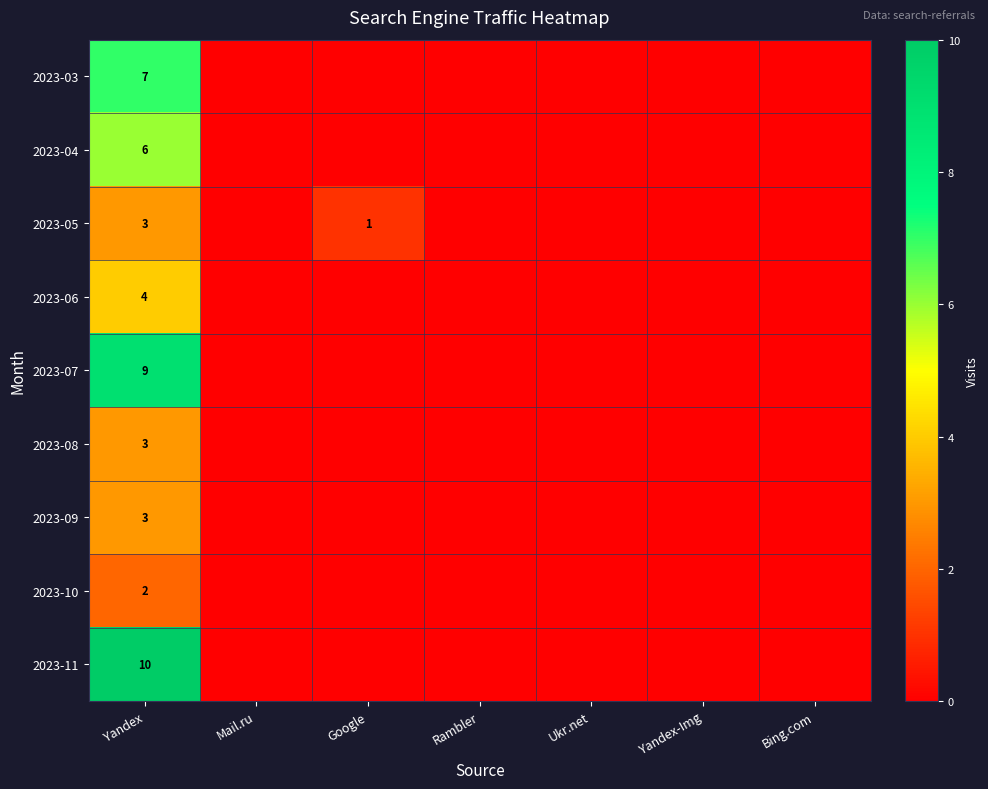

Is it true that 2023-06 equals 3 at Yandex?

False